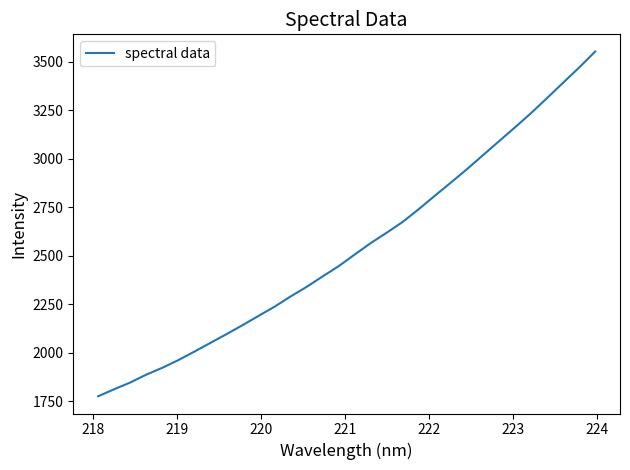

What is the maximum value shown in the chart?

3553.0